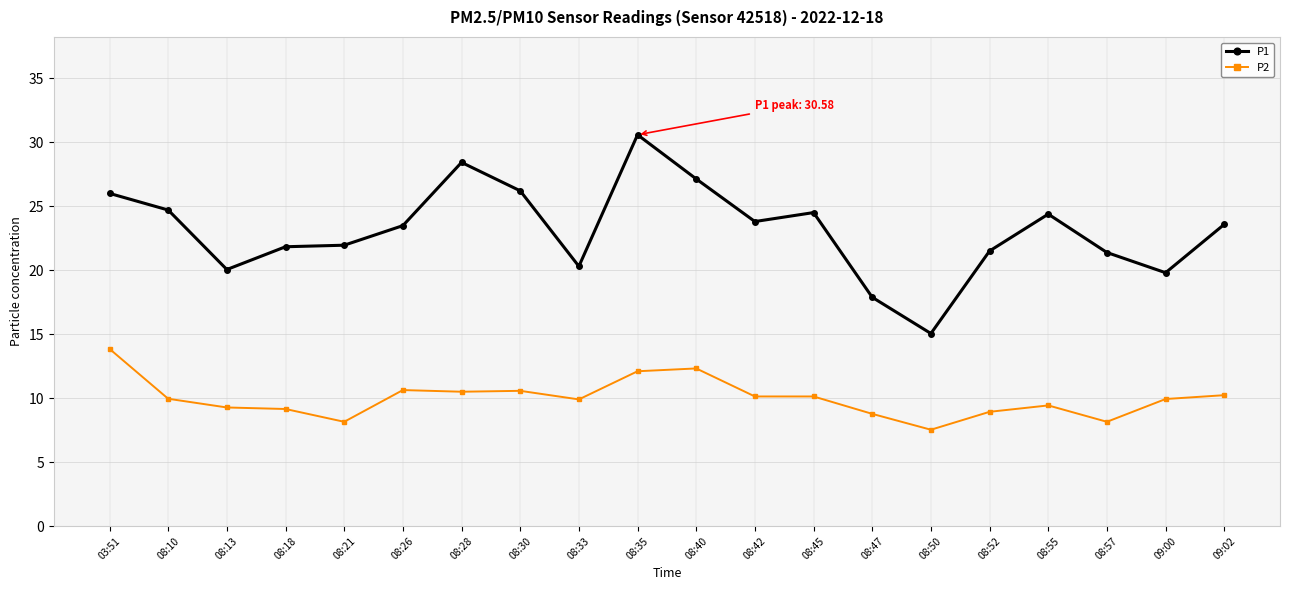

Is it true that P1 equals 38.2 at 08:42?

False